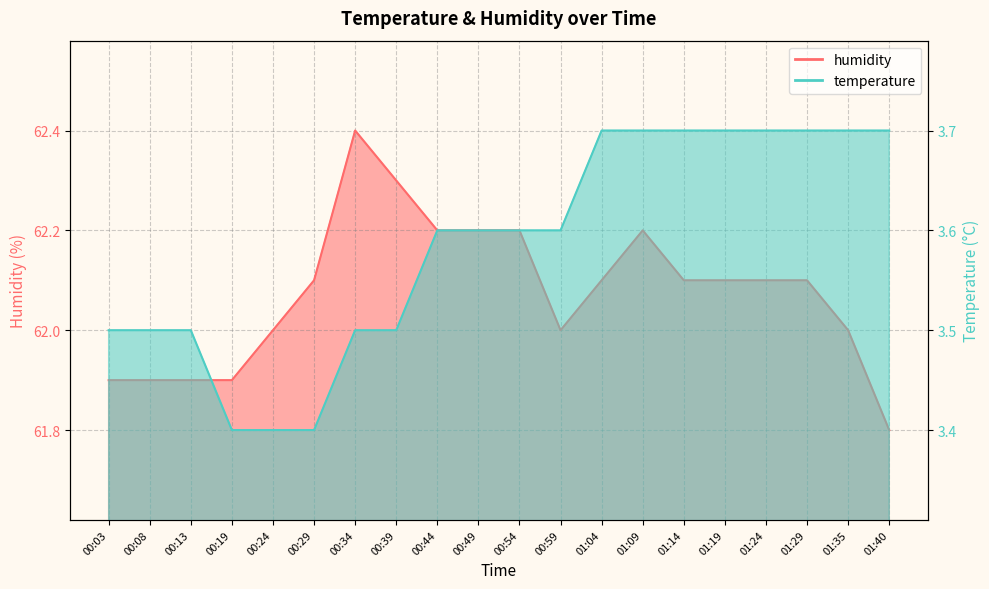

How many interior local peaks does the humidity series have?

2